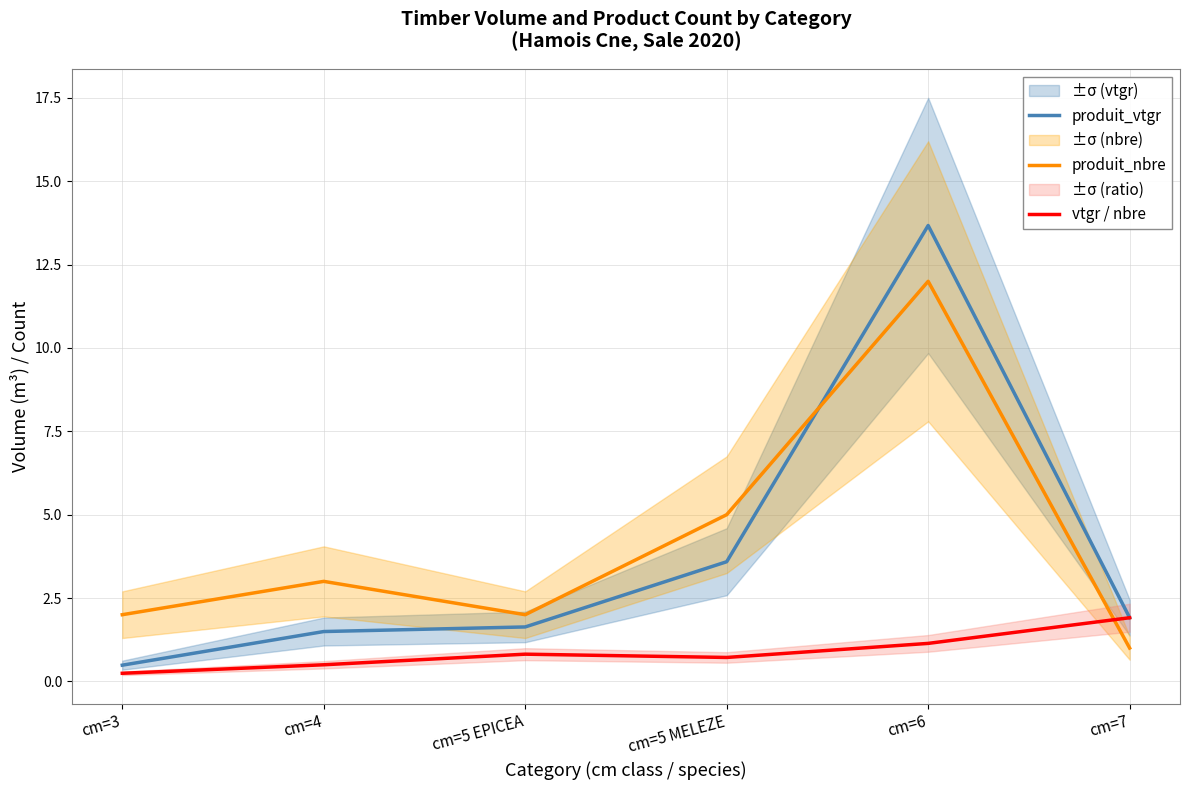

At which category does vtgr / nbre reach its first local valley?

cm=5 MELEZE